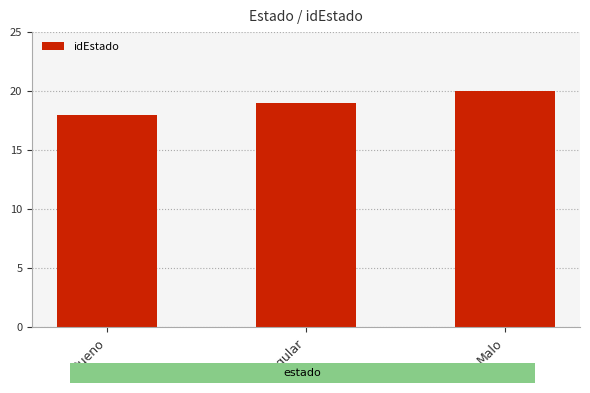

List the labels in order of value, smallest first.

Bueno, Regular, Malo